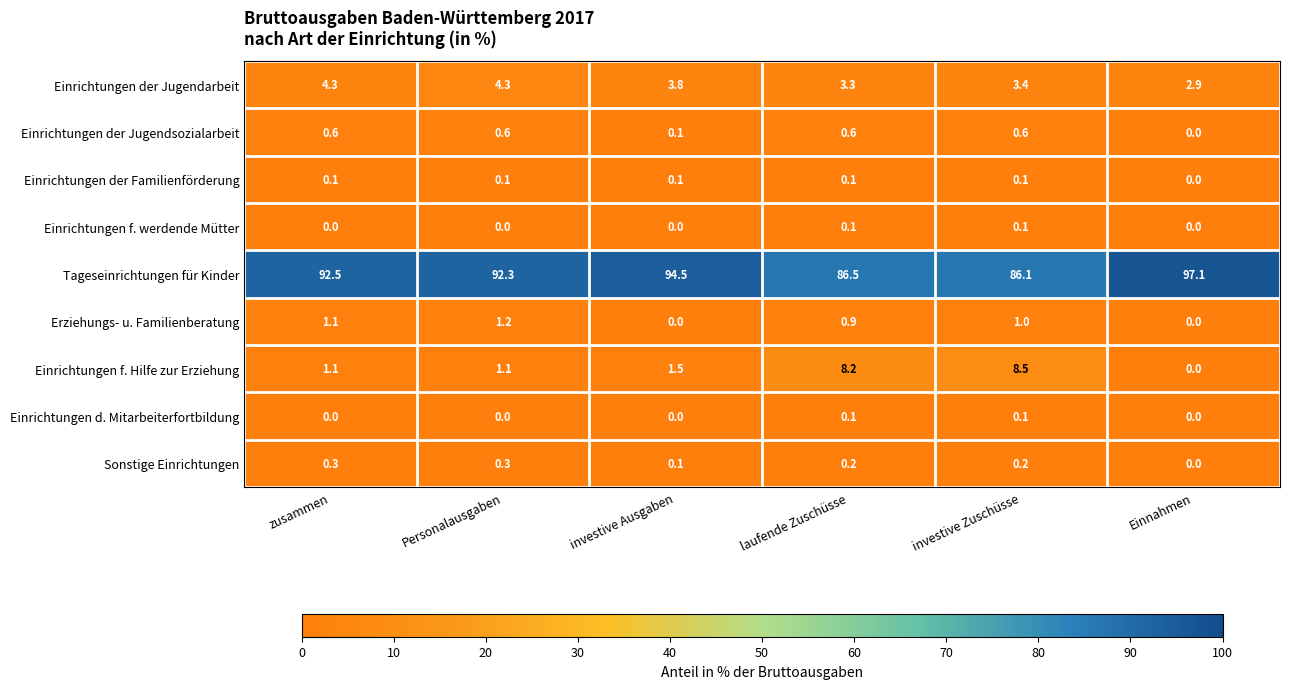

The value of Tageseinrichtungen für Kinder at Personalausgaben is 38.8. True or false?

False